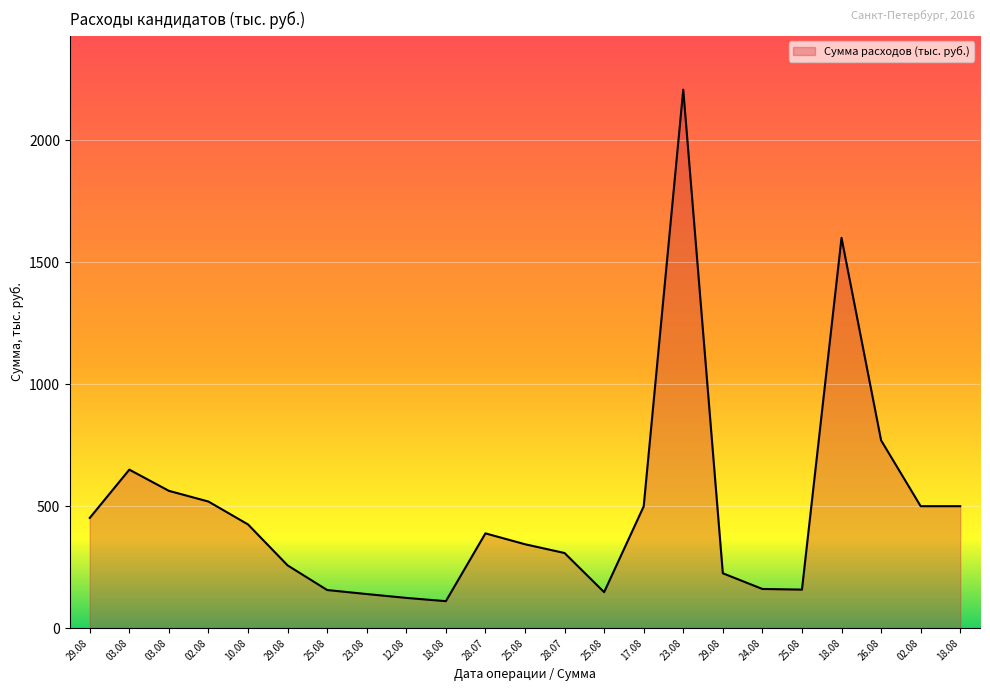

How many lines are shown in the chart?

1